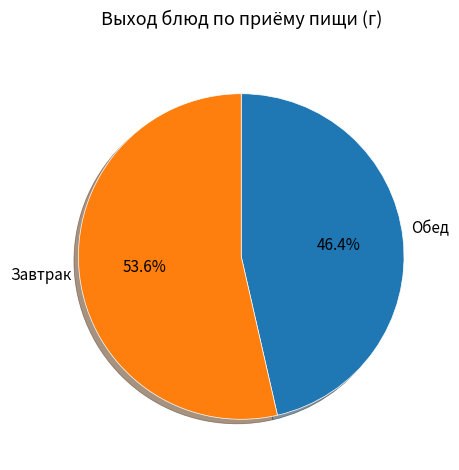

Is there any slice that represents more than half of the pie?

Yes